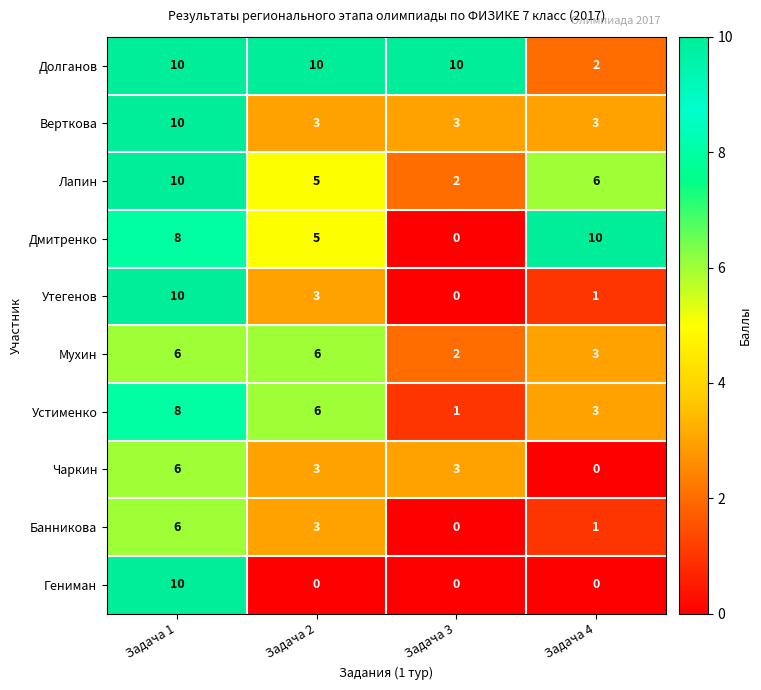

What is the sum of all Мухин values?

17